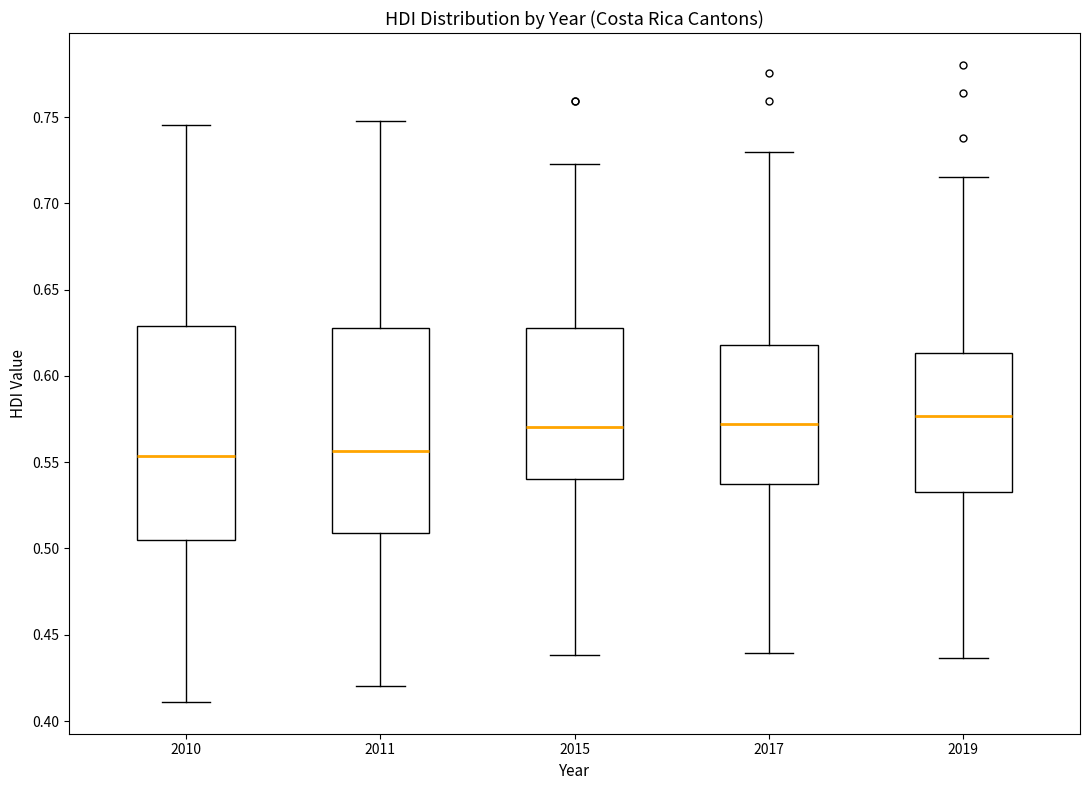

Reading left to right, transcribe this box plot: for each box, give where its median line is, the range the box spans, and where its two whiskers end, as read against the y-axis. The values are not printed on the chart, so give them approximately, as read against the axis.

2010: median 0.555, box 0.505 to 0.630, whiskers 0.410 to 0.745
2011: median 0.555, box 0.510 to 0.630, whiskers 0.420 to 0.750
2015: median 0.570, box 0.540 to 0.630, whiskers 0.440 to 0.725
2017: median 0.570, box 0.535 to 0.620, whiskers 0.440 to 0.730
2019: median 0.575, box 0.535 to 0.615, whiskers 0.435 to 0.715